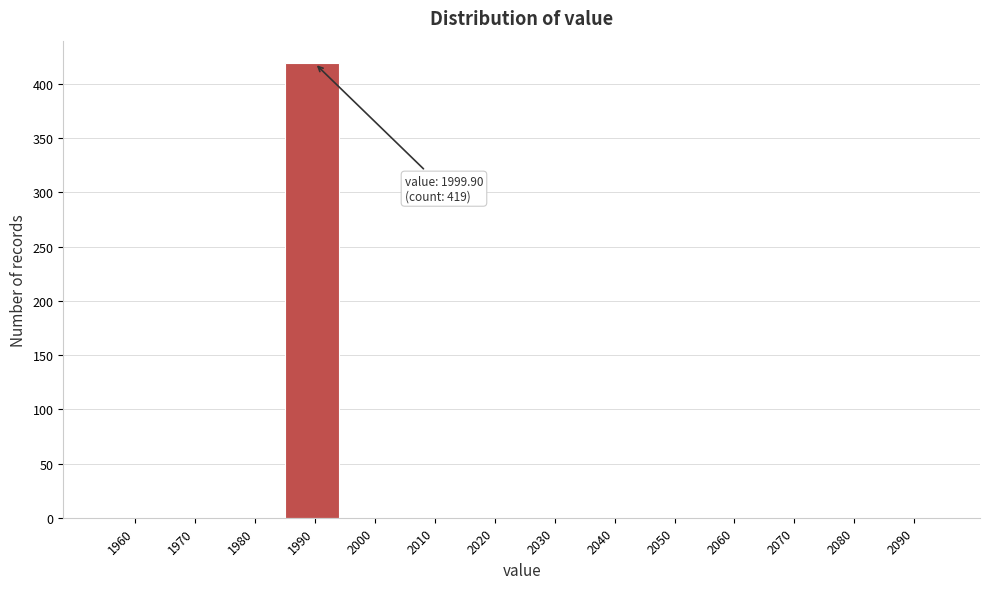

Reading right to left, what are all the values shown in this chart?

2090=0	2080=0	2070=0	2060=0	2050=0	2040=0	2030=0	2020=0	2010=0	2000=0	1990=419	1980=0	1970=0	1960=0